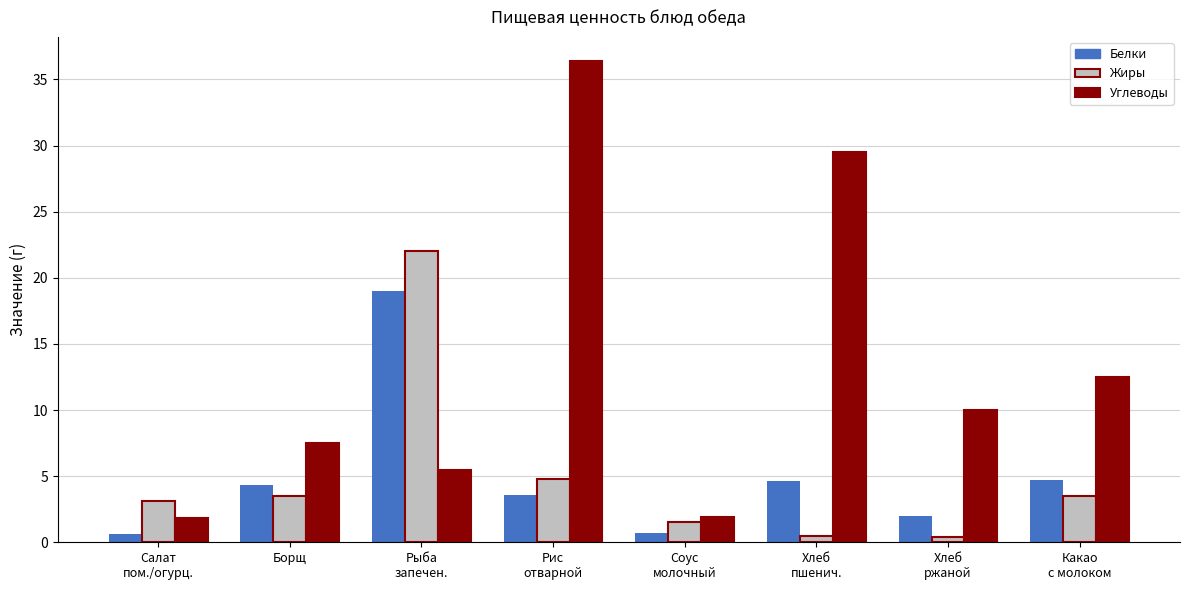

Which series has the largest range (max minus min)?

Углеводы